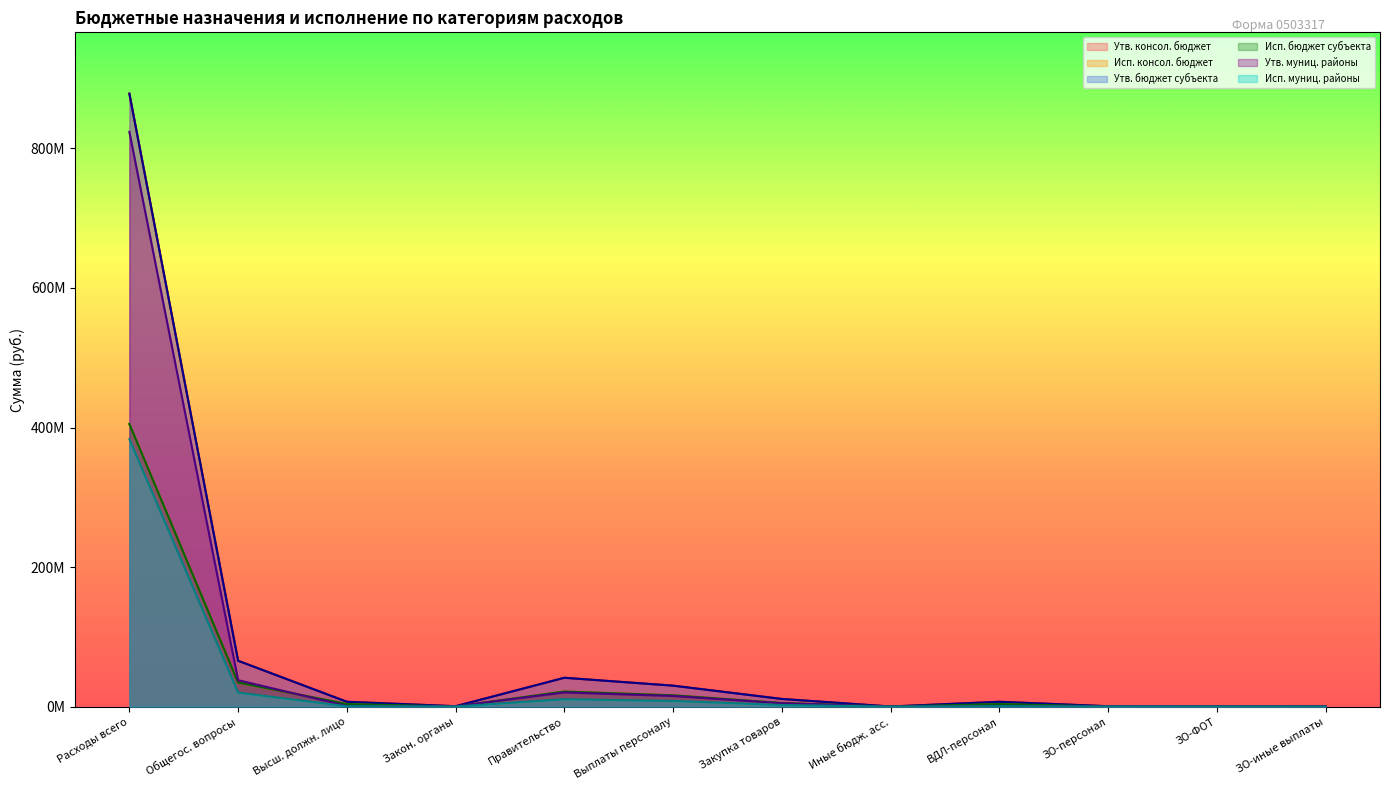

How many categories are shown in the chart?

12